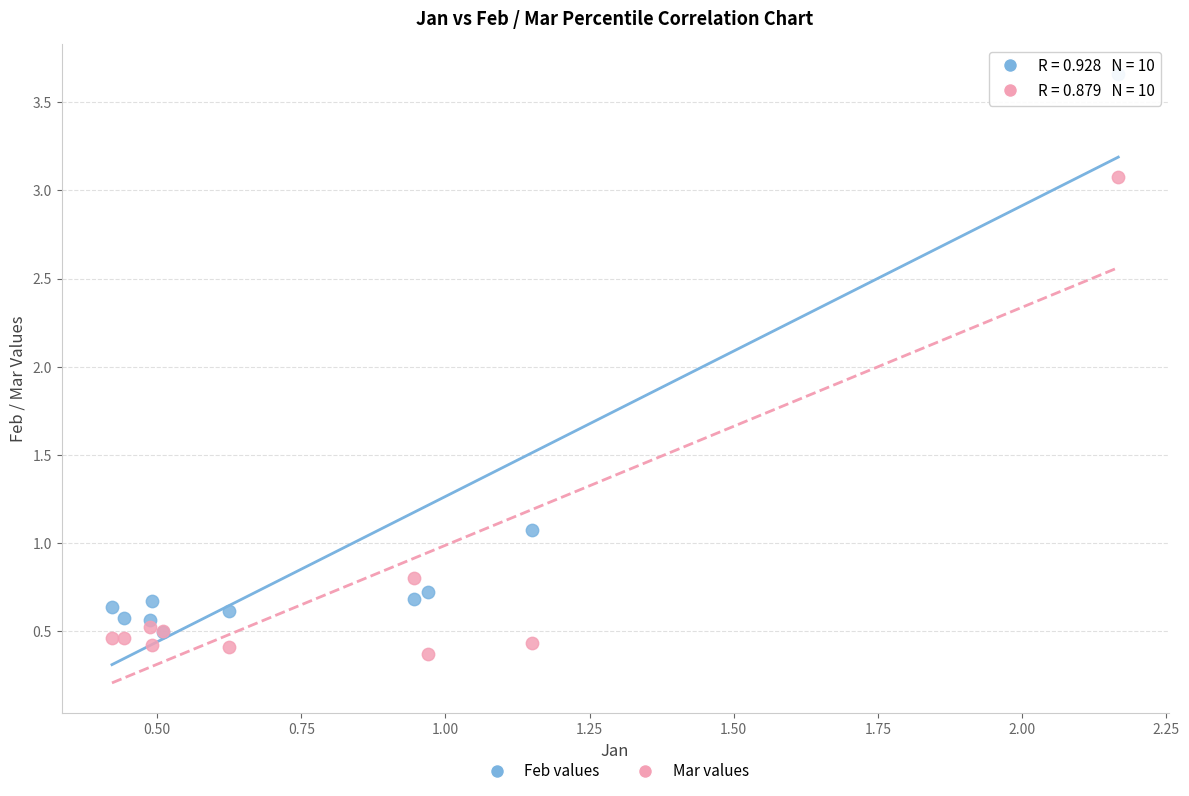

Which series contains the lowest Y value?

Mar values